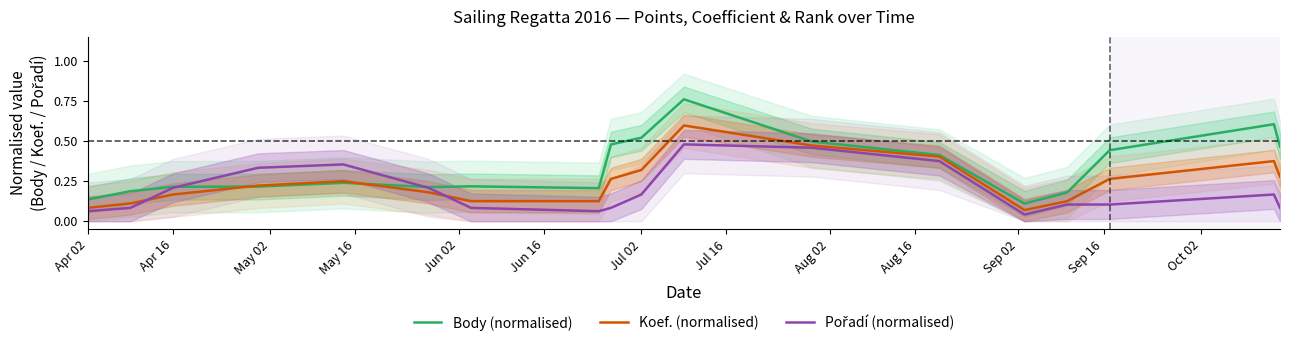

How many interior local valleys does the Koef. (normalised) series have?

1